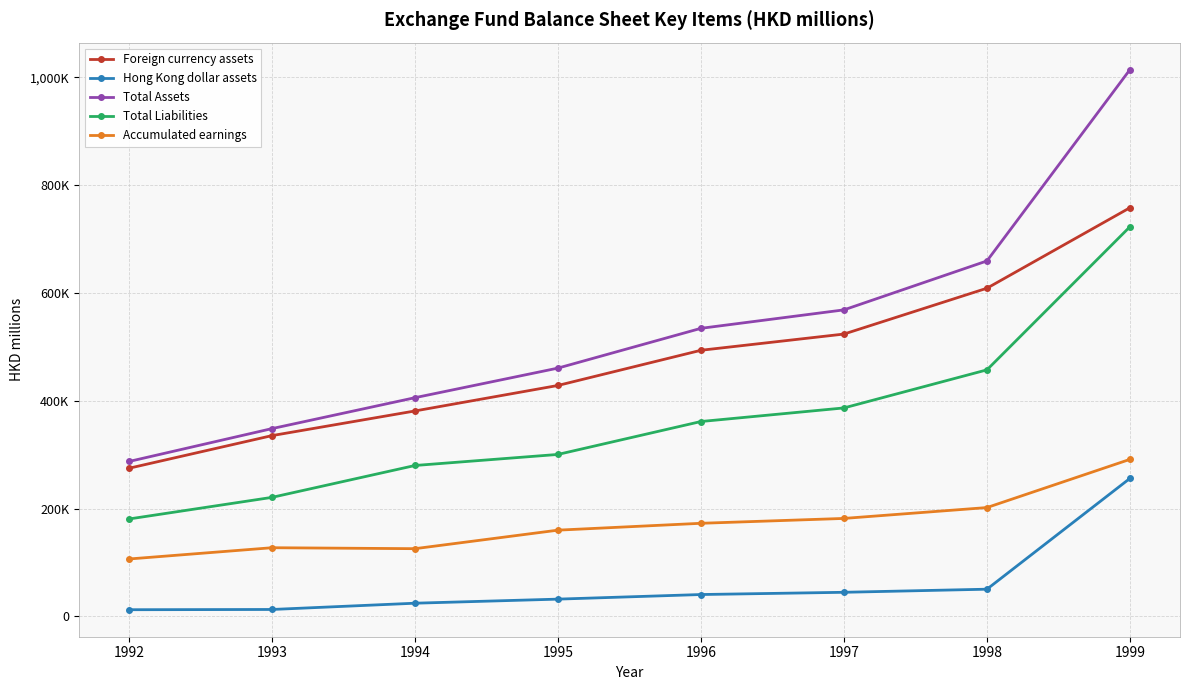

True or false: Total Assets and Foreign currency assets intersect in this chart.

False